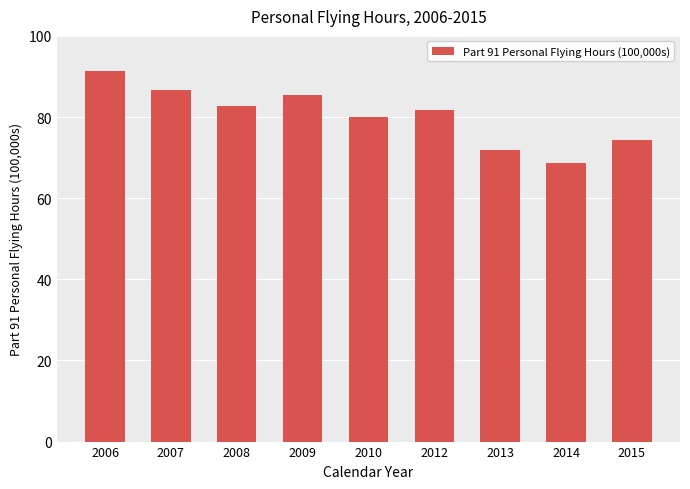

Rank the categories by value from highest to lowest.

2006, 2007, 2009, 2008, 2012, 2010, 2015, 2013, 2014